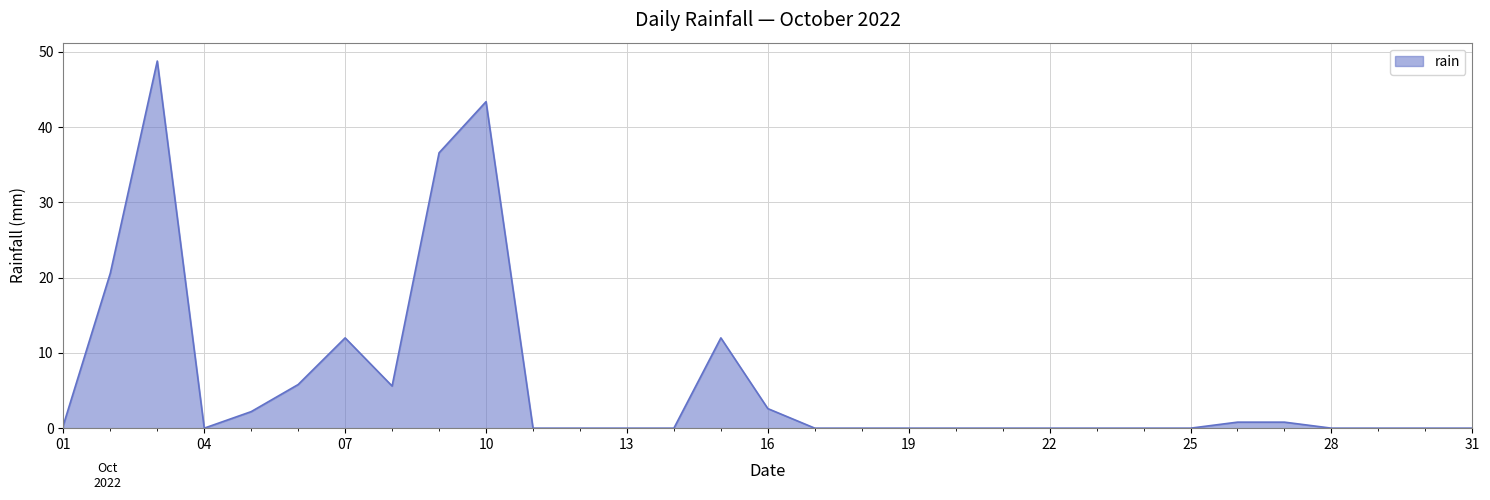

How many series are shown in this chart?

1